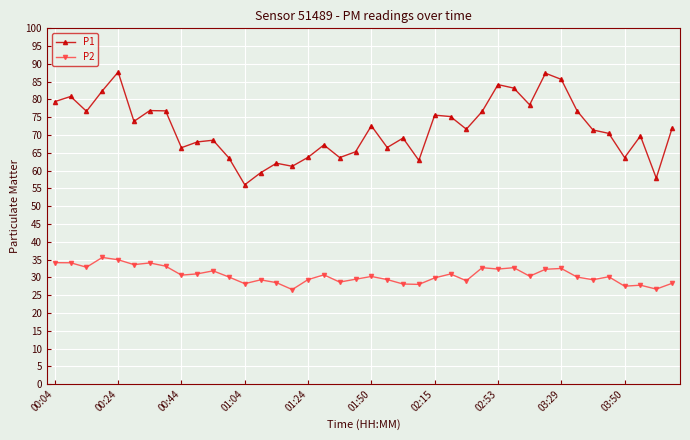

What is the value of the P2 point at the 38th from the left?

27.8